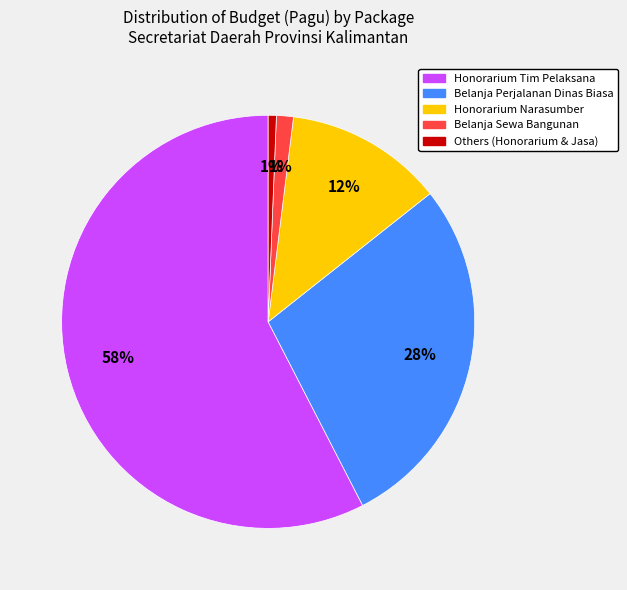

Which slice is the largest?

Honorarium Tim Pelaksana